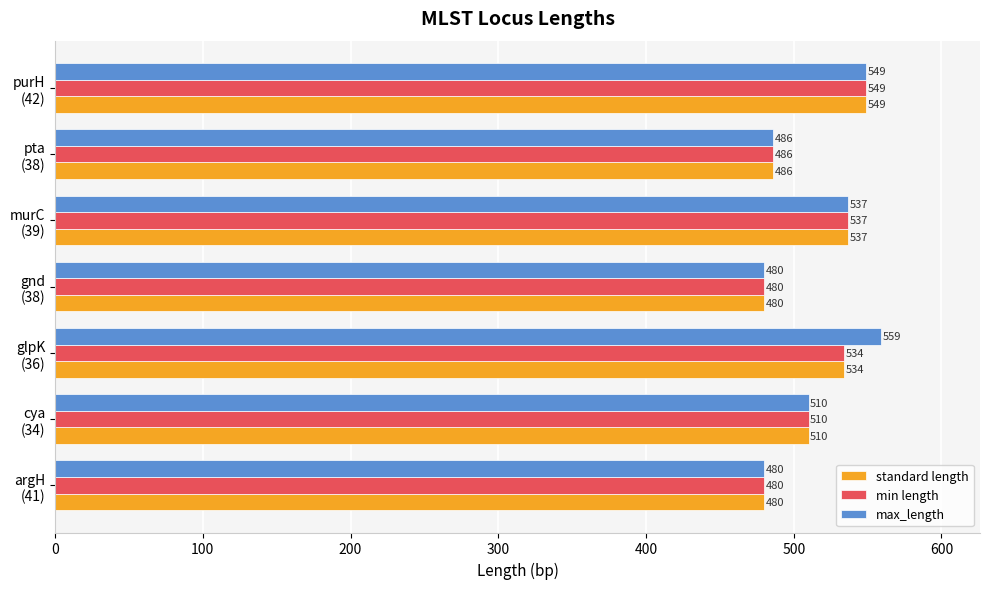

Which series has the widest spread of values?

max_length